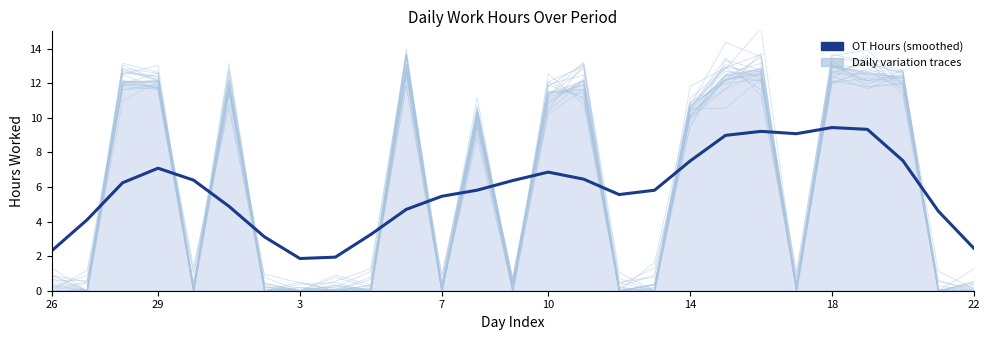

The value at 9 is 0.9. True or false?

False